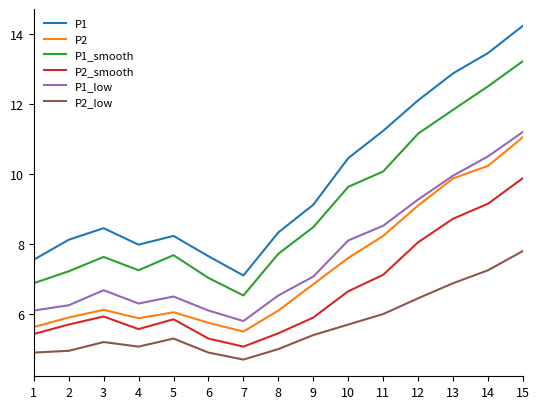

Is the value of P2_low at 7 greater than the value of P1_smooth at 15?

No